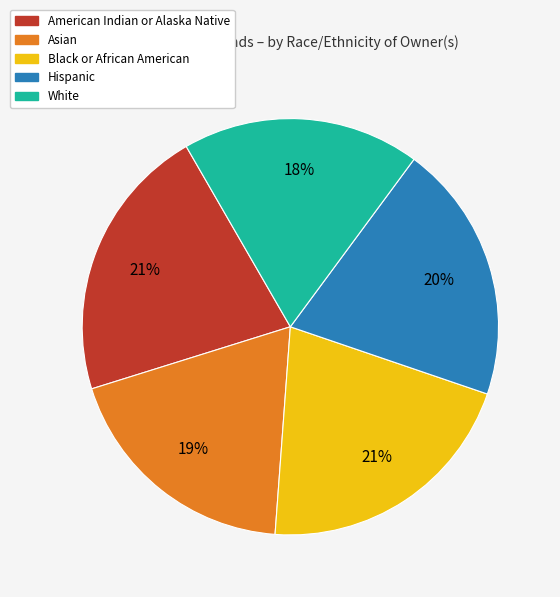

How many segments does this pie chart have?

5